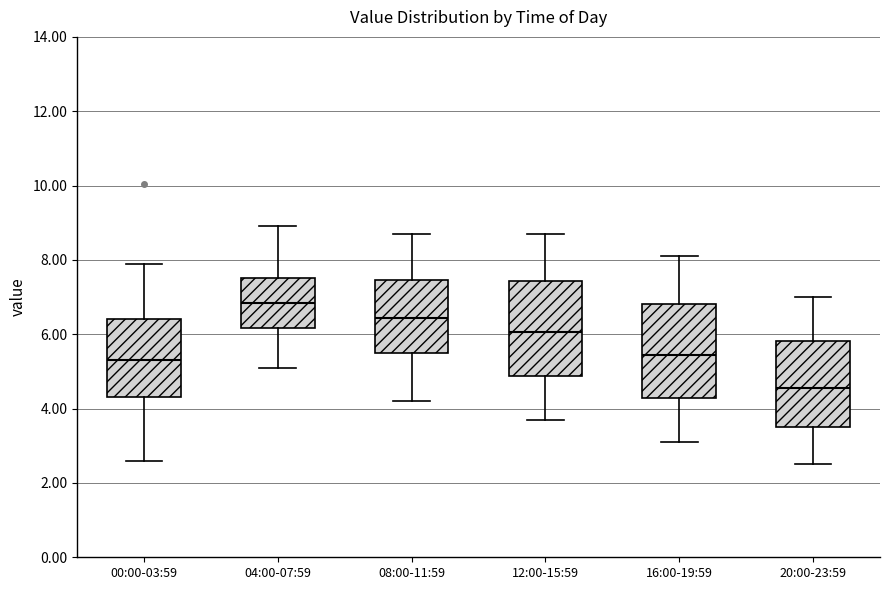

Reading left to right, read every box against the y-axis: the position of its median line, the range the box covers, and the ends of its whiskers. The values are not printed on the chart, so give them approximately, as read against the axis.

00:00-03:59: median 5.4, box 4.4 to 6.4, whiskers 2.6 to 8.0
04:00-07:59: median 6.8, box 6.2 to 7.6, whiskers 5.2 to 9.0
08:00-11:59: median 6.4, box 5.6 to 7.4, whiskers 4.2 to 8.8
12:00-15:59: median 6.0, box 4.8 to 7.4, whiskers 3.8 to 8.8
16:00-19:59: median 5.4, box 4.2 to 6.8, whiskers 3.2 to 8.2
20:00-23:59: median 4.6, box 3.6 to 5.8, whiskers 2.6 to 7.0